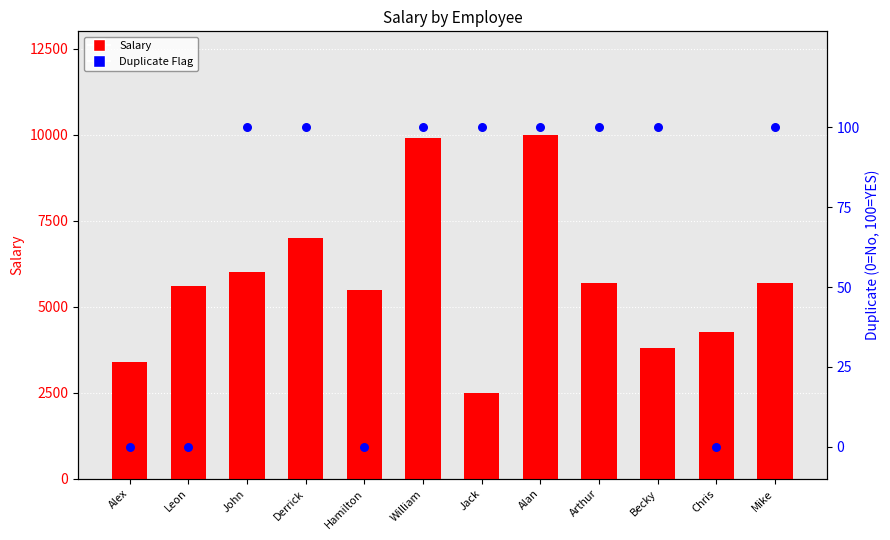

What is the total value across all series at Chris?

4270